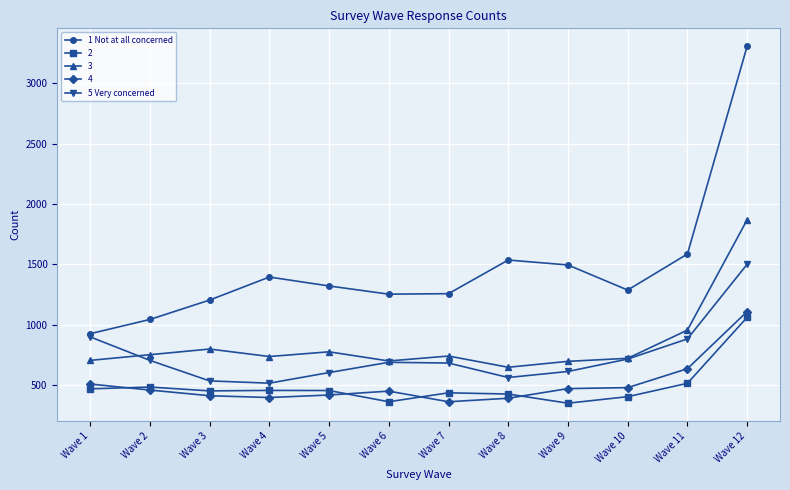

The value of 5 Very concerned at Wave 7 is 260. True or false?

False